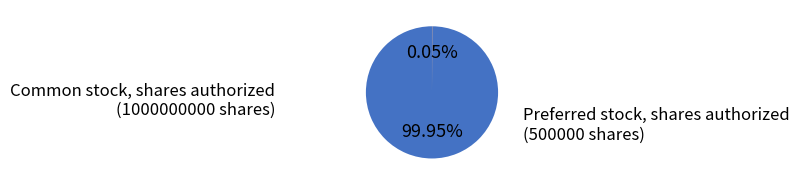

To the nearest percent, what is the average slice percentage?

50%